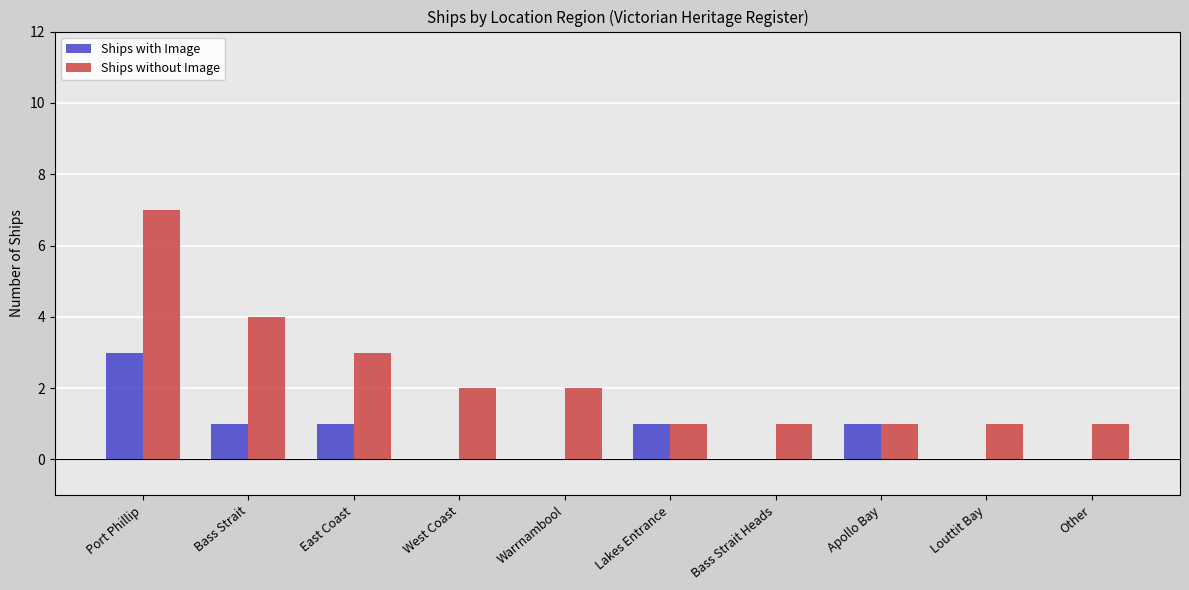

Are the bars grouped side by side (vs. stacked)?

Yes